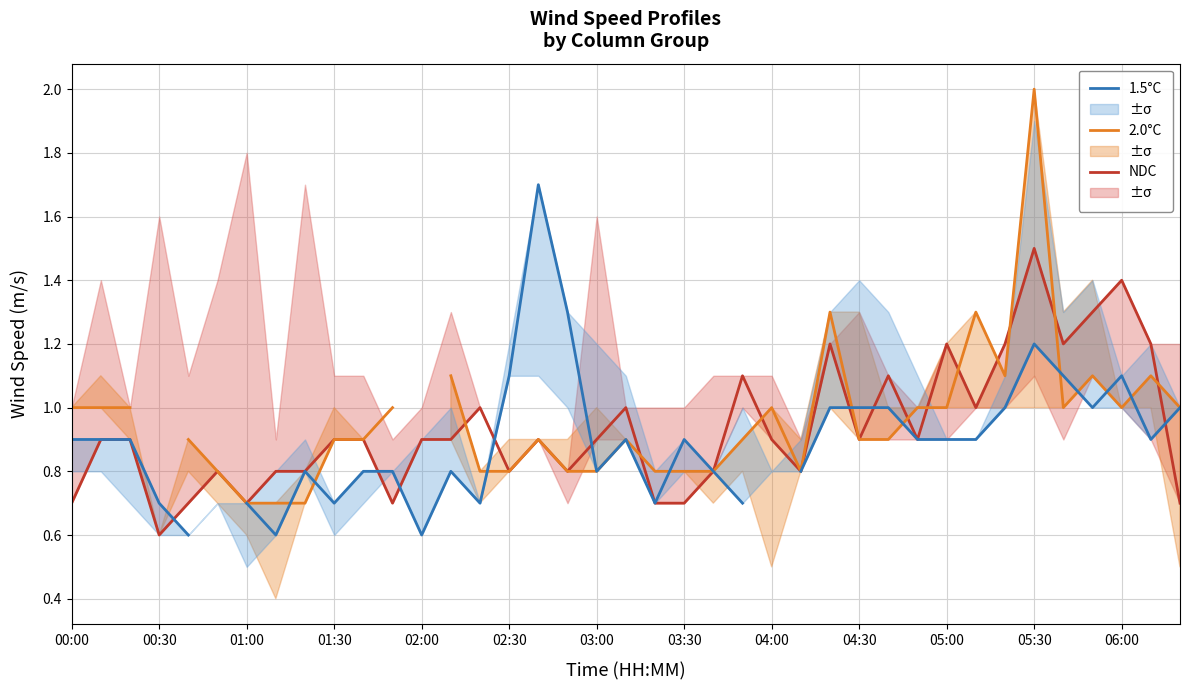

List the series in order of their peak value, lowest first.

NDC, 1.5°C, 2.0°C